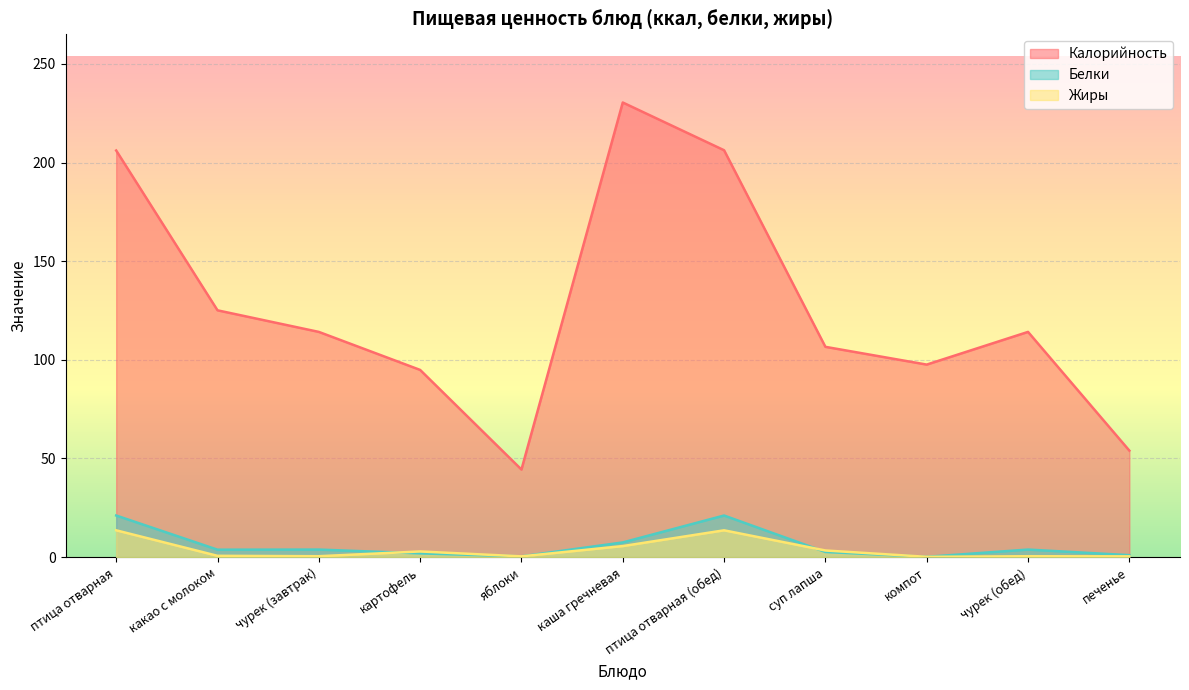

Which series changed the most between каша гречневая and печенье?

Калорийность